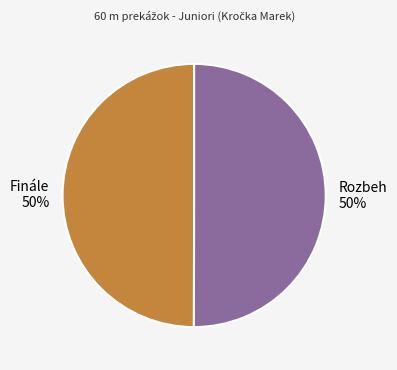

To the nearest percent, what percentage of the pie is Finále?

50%